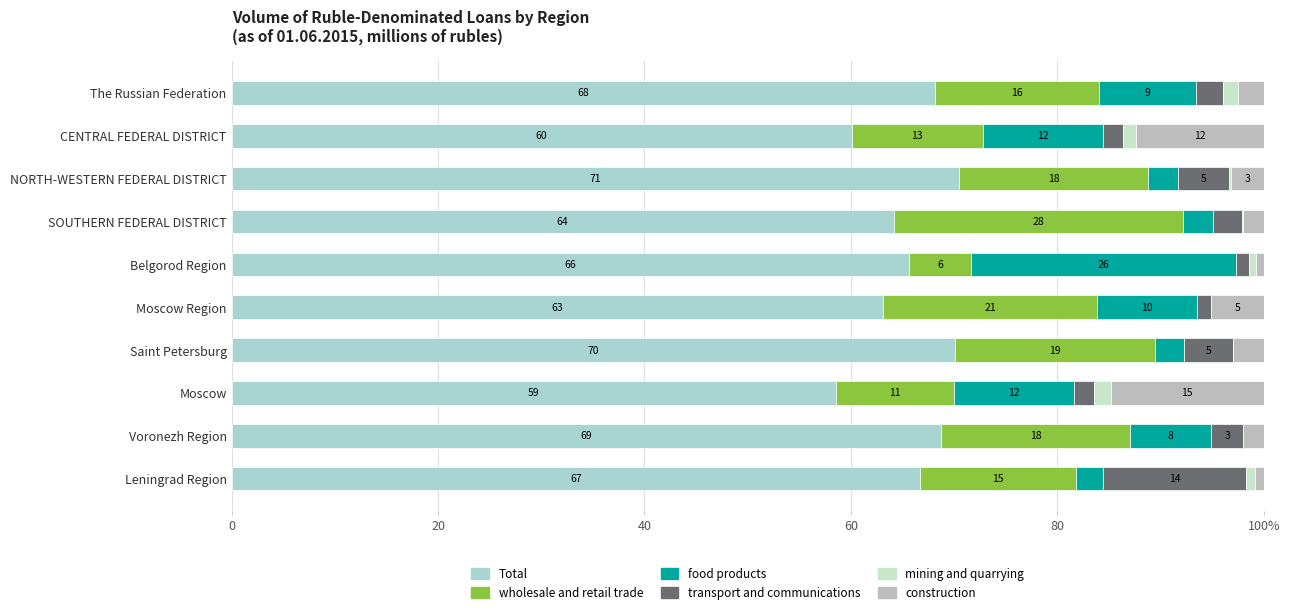

What is the sum of all Total values?

655.8